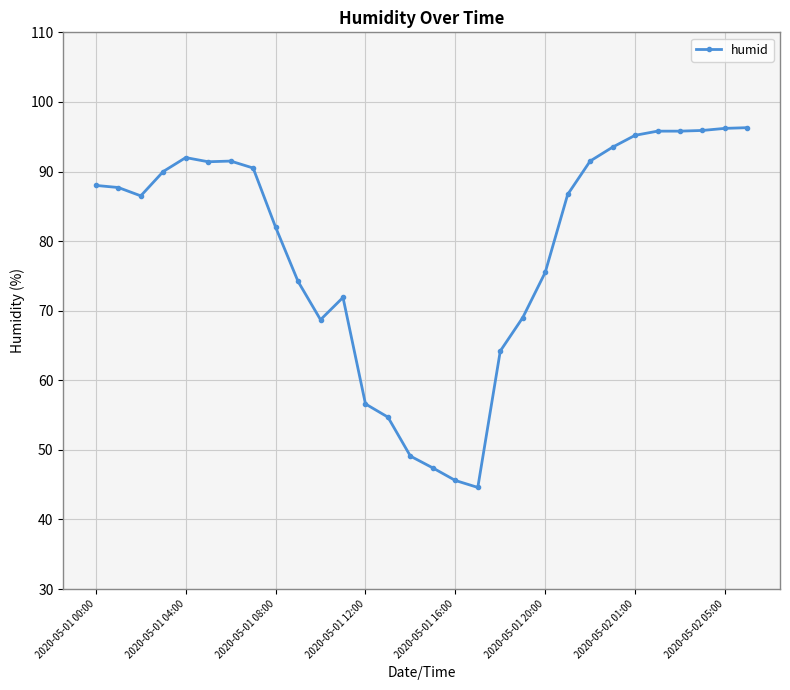

How many distinct data groups are displayed?

1